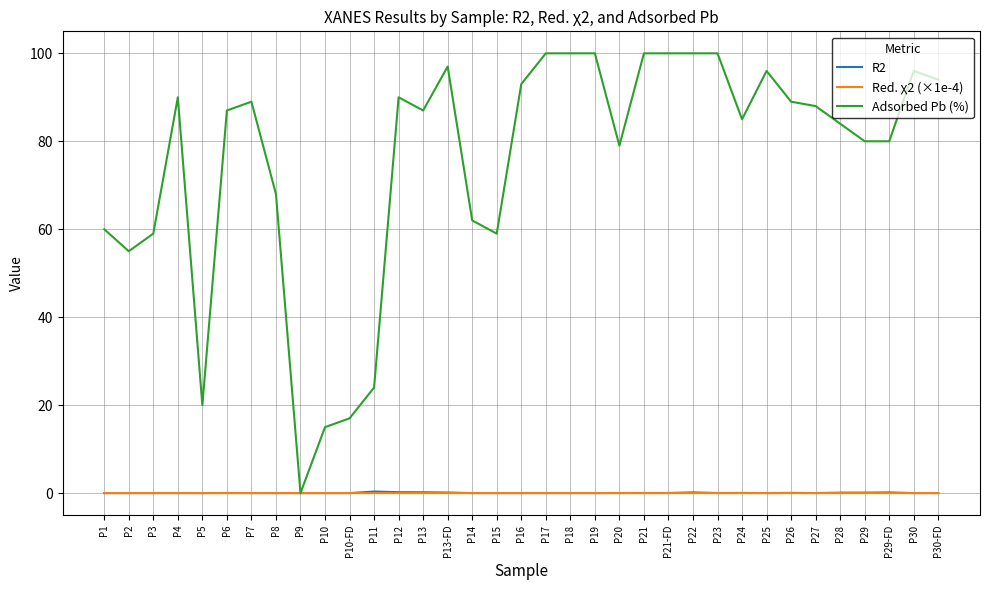

In R2, how many points are higher than both neighbors (excluding endpoints)?

8